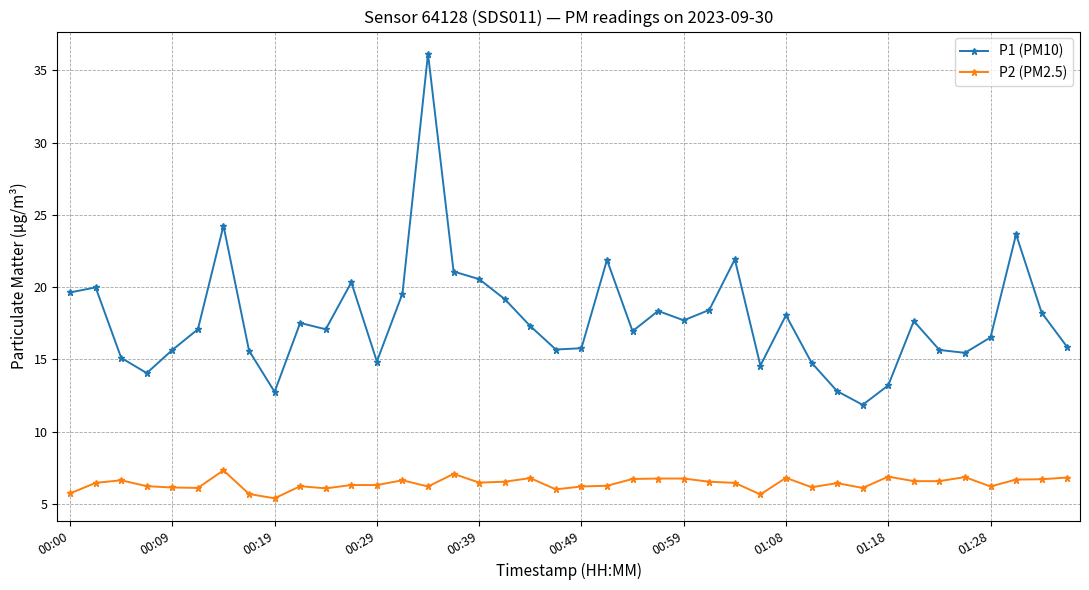

List the series in order of their peak value, lowest first.

P2 (PM2.5), P1 (PM10)